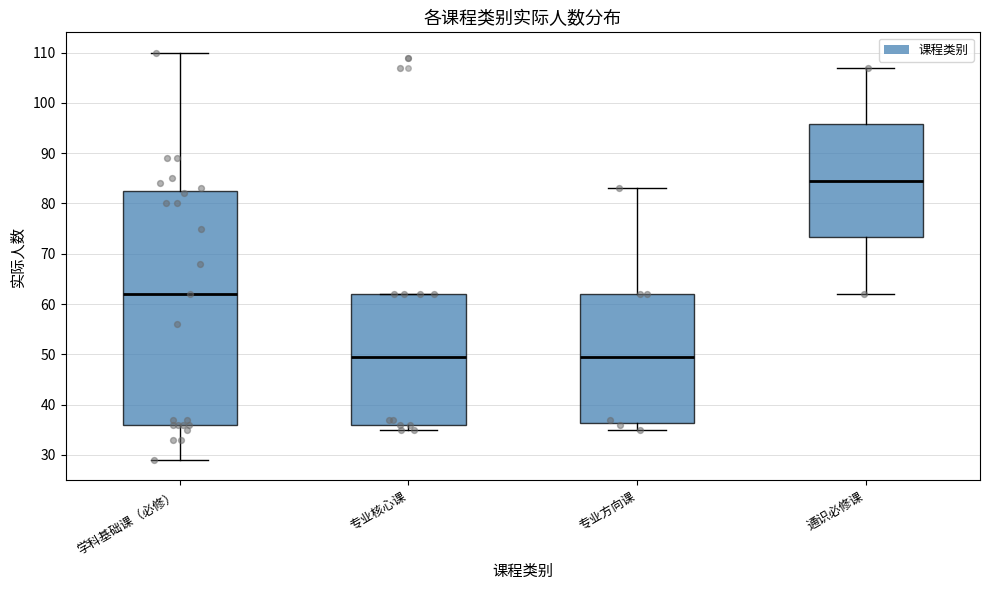

Reading left to right, transcribe this box plot: for each box, give where its median line is, the range the box spans, and where its two whiskers end, as read against the y-axis. The values are not printed on the chart, so give them approximately, as read against the axis.

学科基础课（必修）: median 62, box 36 to 83, whiskers 29 to 110
专业核心课: median 50, box 36 to 62, whiskers 35 to 62
专业方向课: median 50, box 36 to 62, whiskers 35 to 83
通识必修课: median 85, box 73 to 96, whiskers 62 to 107